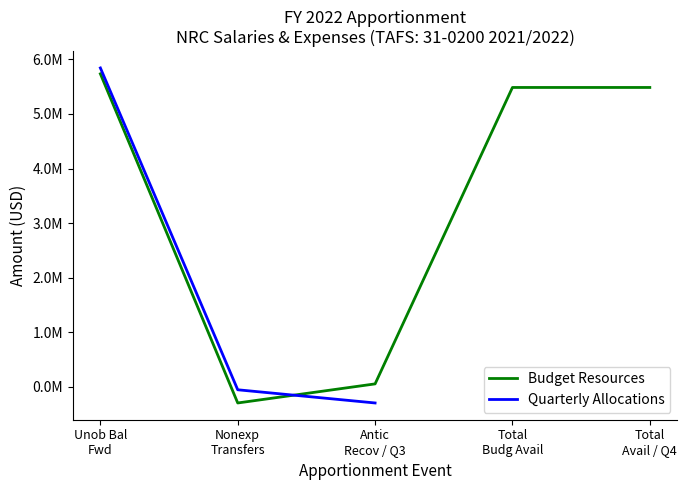

What is the spread (max minus min) of values at Unob Bal
Fwd?

108002.0